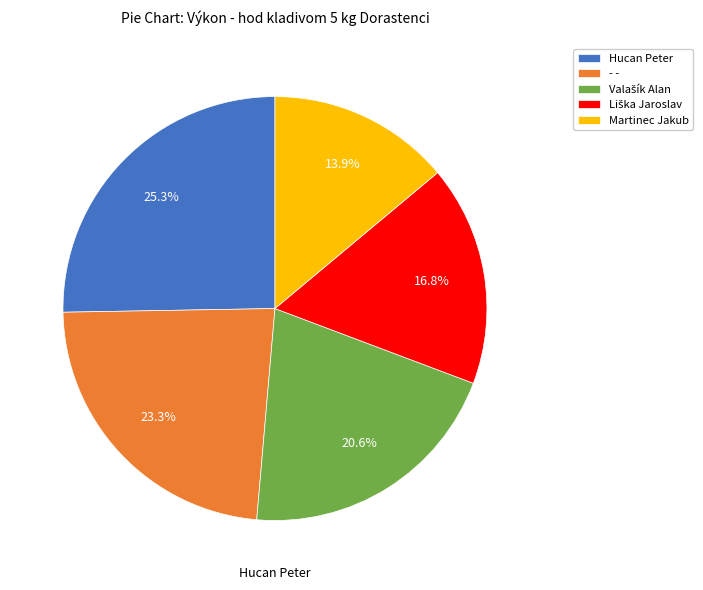

Does any single category account for the majority?

No